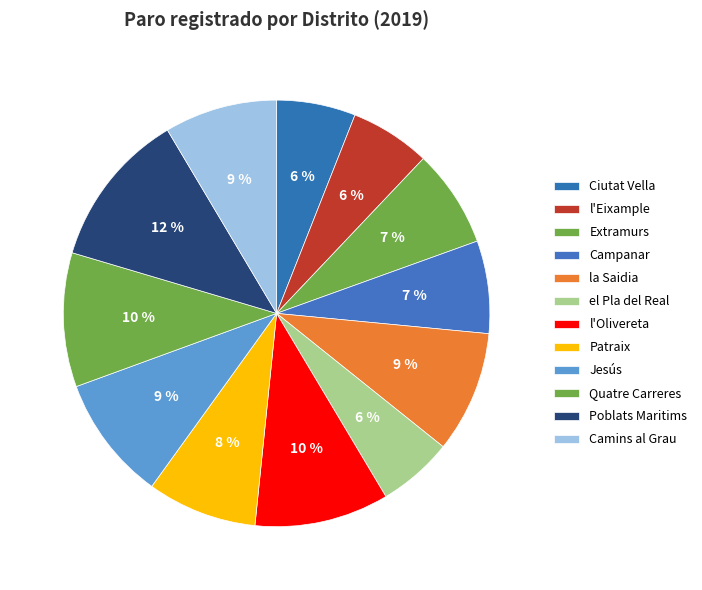

Approximately how many times larger is the value at la Saidia compared to Jesús?

1.0